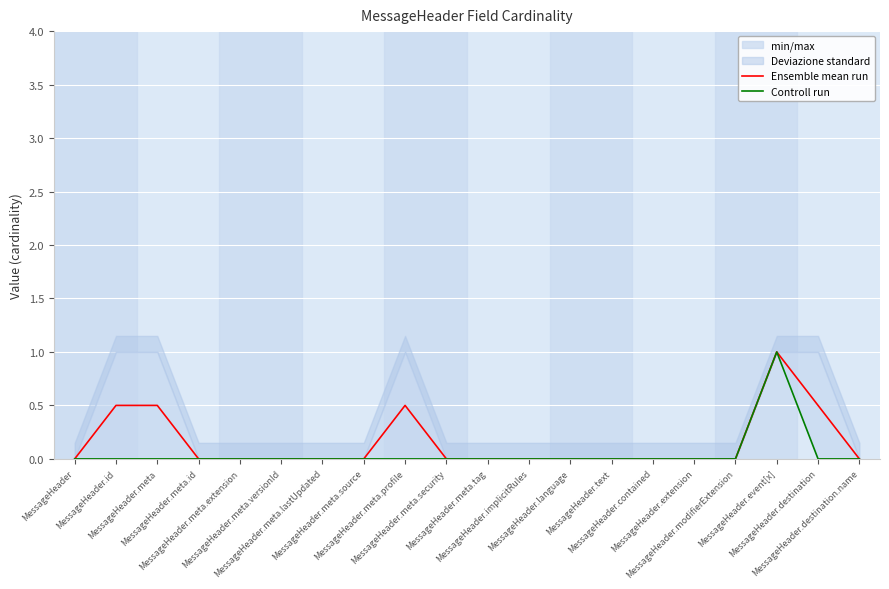

Which series has the largest total across all categories?

Ensemble mean run